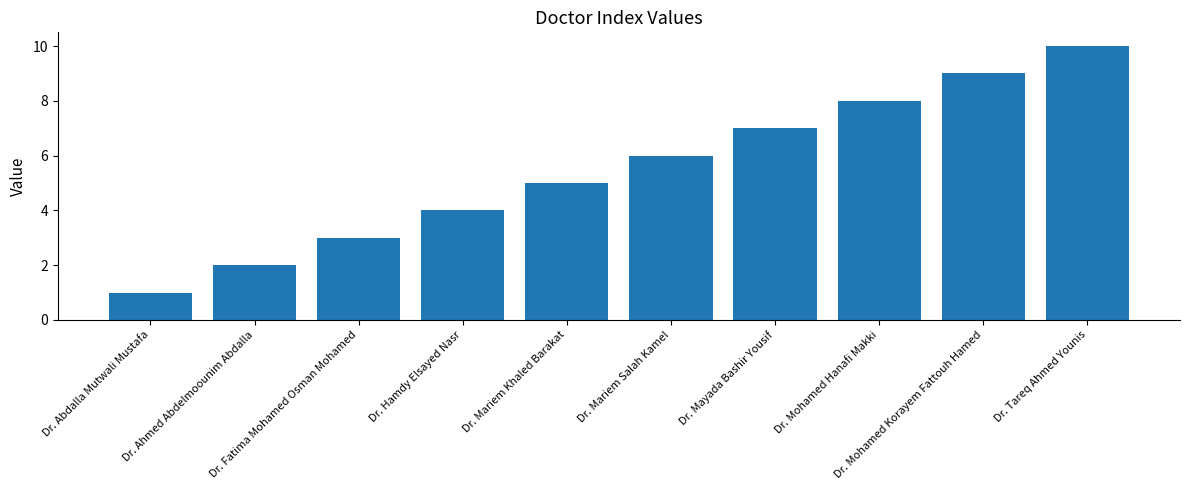

What is the average value?

6